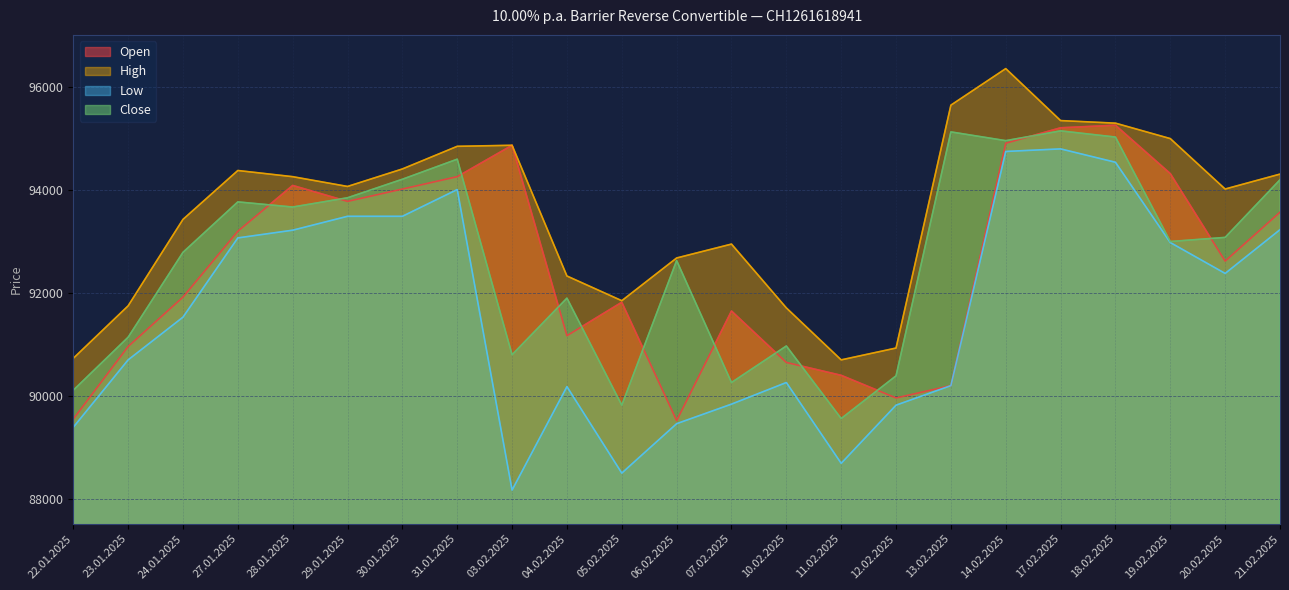

What position from the left is 31.01.2025?

8